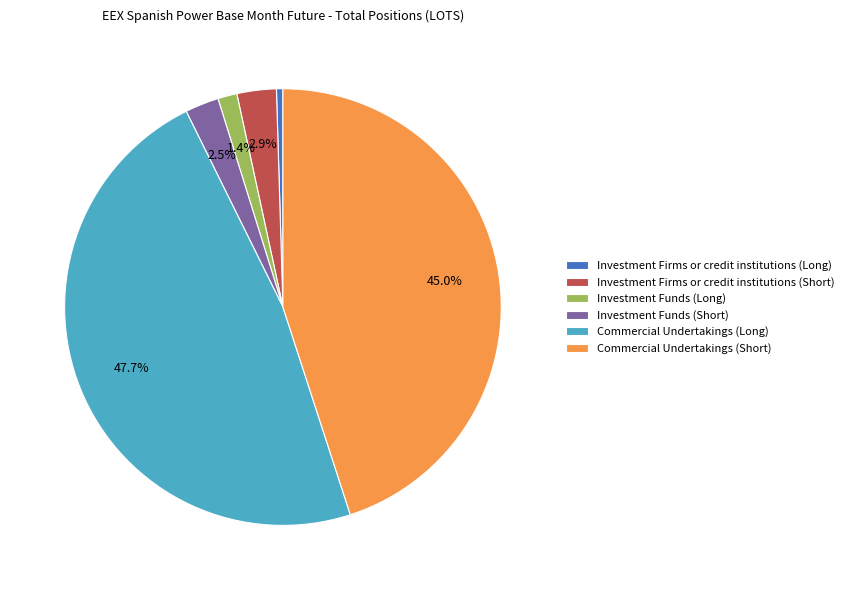

To the nearest percent, what is the average slice percentage?

17%